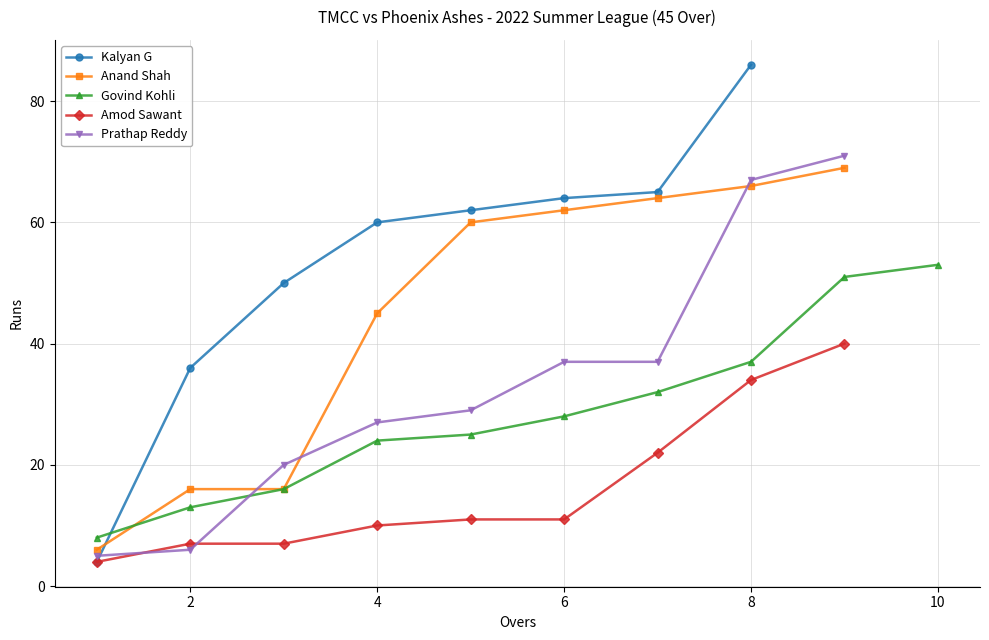

True or false: Anand Shah and Prathap Reddy intersect in this chart.

True